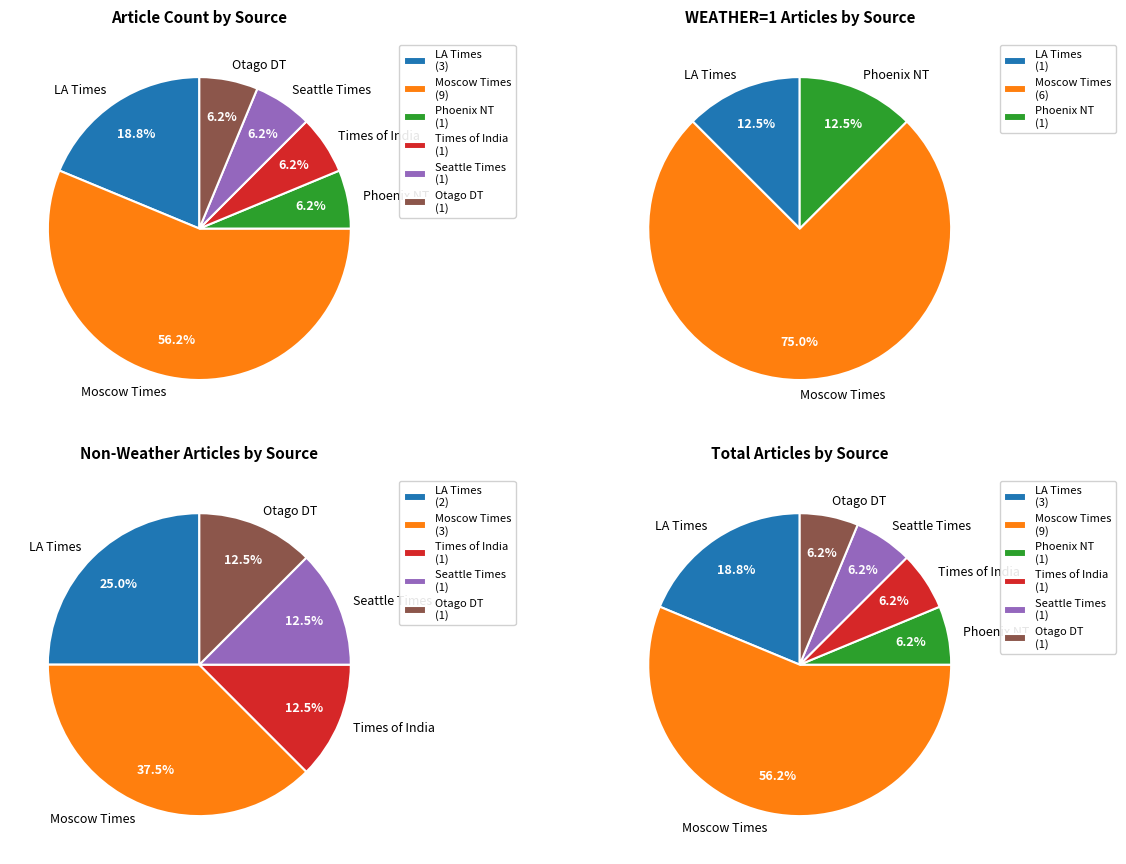

Is the sum of Phoenix New Times and The Moscow Times greater than half?

Yes